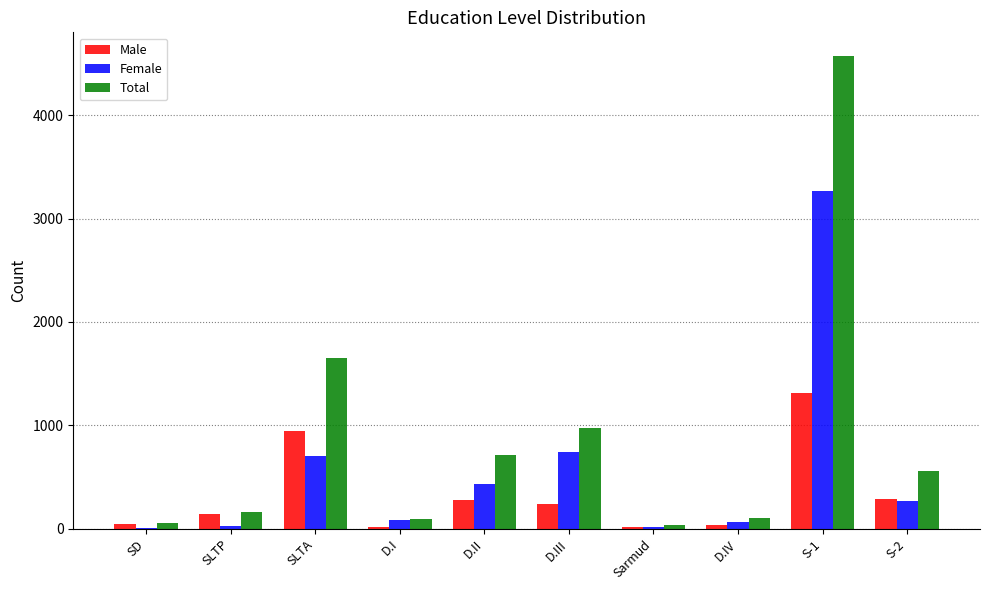

What is the spread (max minus min) of values at S-2?

283